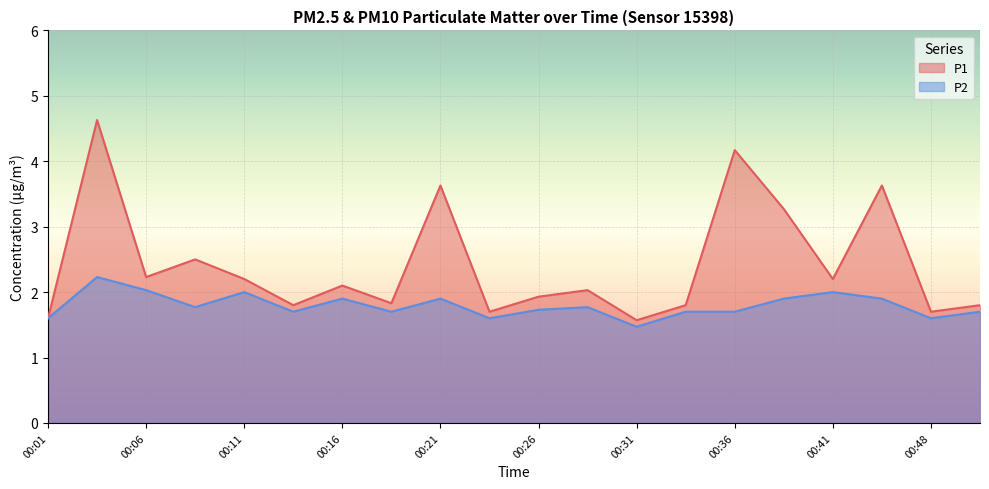

The value of P1 at 00:08 is 2.5. True or false?

True